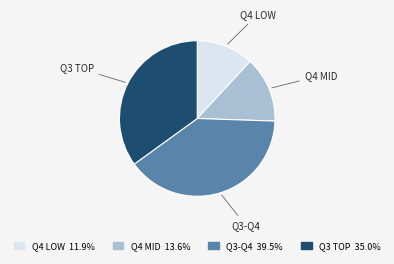

Rank the categories by value from highest to lowest.

Q3-Q4, Q3 TOP, Q4 MID, Q4 LOW